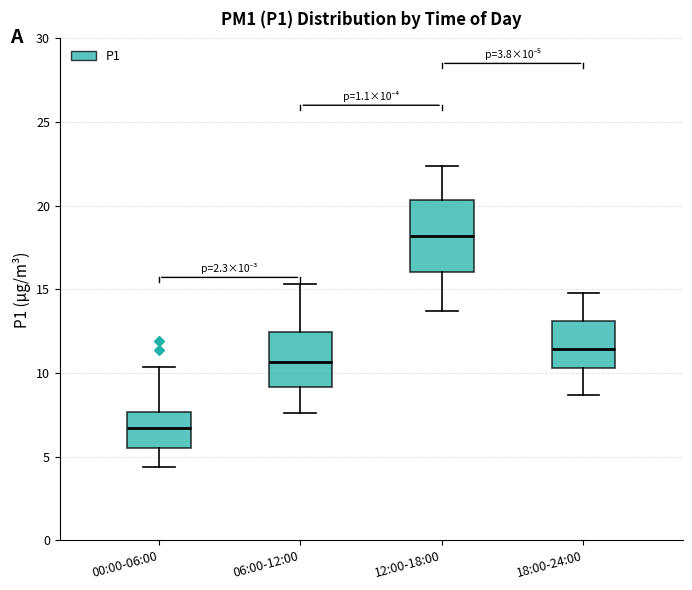

Which box is the tallest, from its lower edge to its upper edge?

12:00-18:00